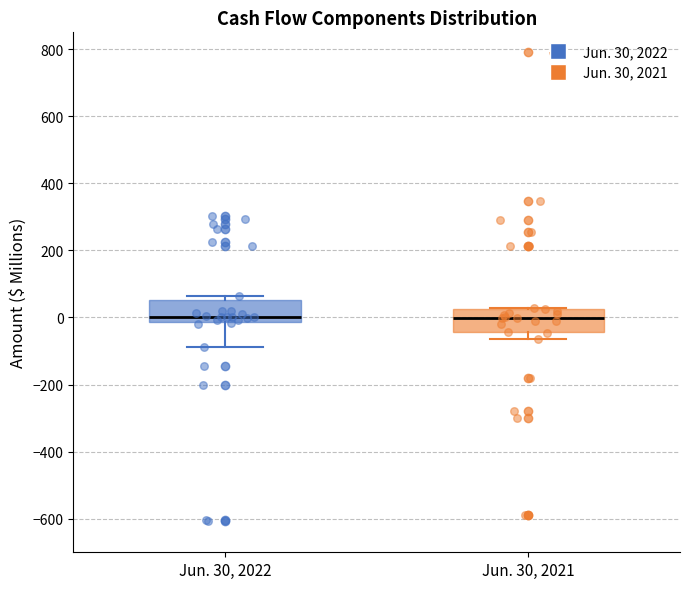

Where does the lower whisker of the box for Jun. 30, 2022 end on the y-axis? The values are not printed on the chart, so give them approximately, as read against the axis.

-80